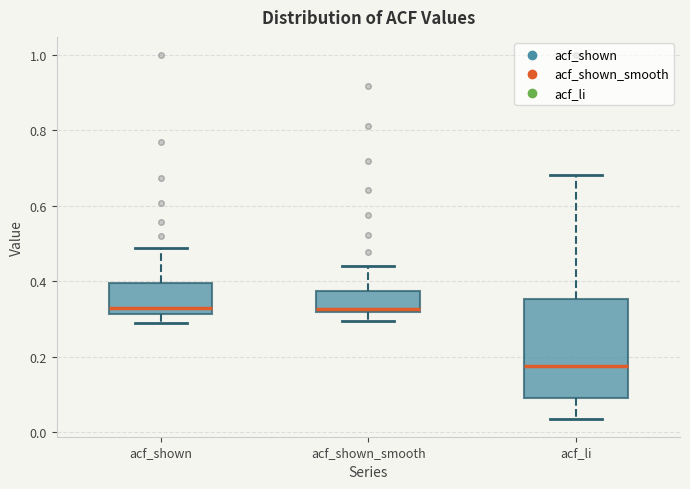

Reading left to right, read every box against the y-axis: the position of its median line, the range the box covers, and the ends of its whiskers. The values are not printed on the chart, so give them approximately, as read against the axis.

acf_shown: median 0.32 (just above the box's lower edge), box 0.32 to 0.40, whiskers 0.30 to 0.48
acf_shown_smooth: median 0.32 (just above the box's lower edge), box 0.32 to 0.38, whiskers 0.30 to 0.44
acf_li: median 0.18, box 0.08 to 0.36, whiskers 0.04 to 0.68